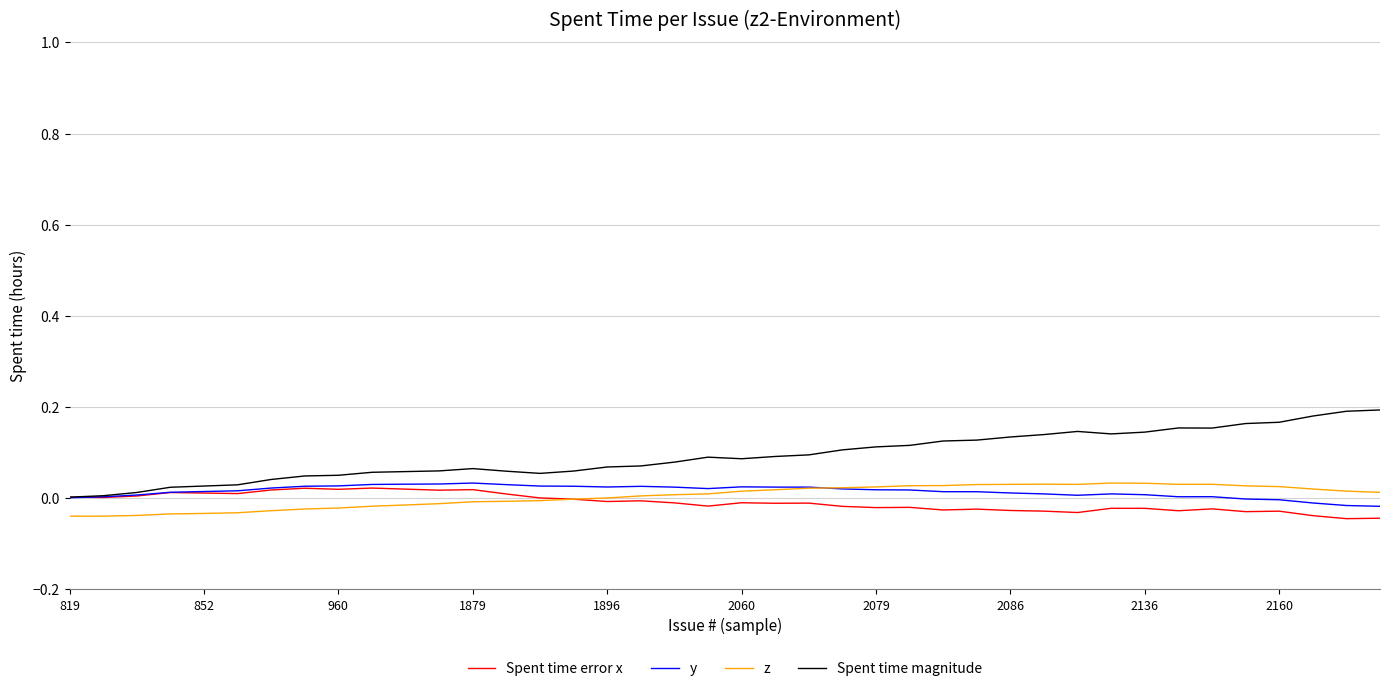

What is the sum of all Spent time error x values?

-0.4